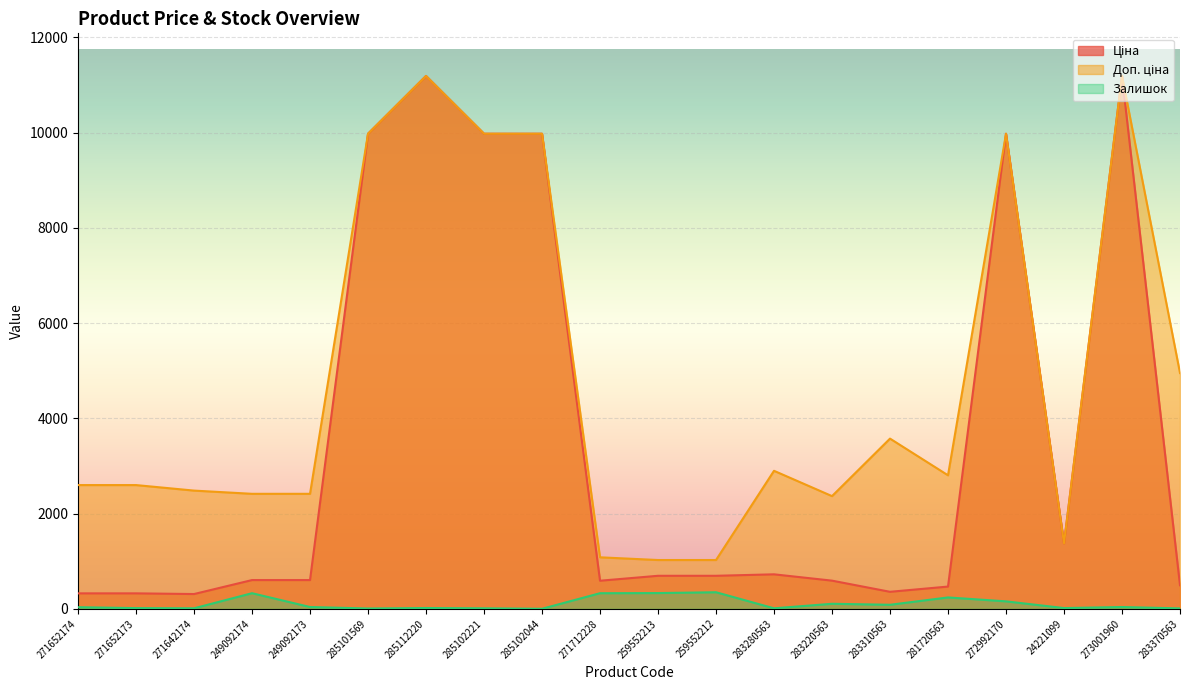

How many series are shown in this chart?

3